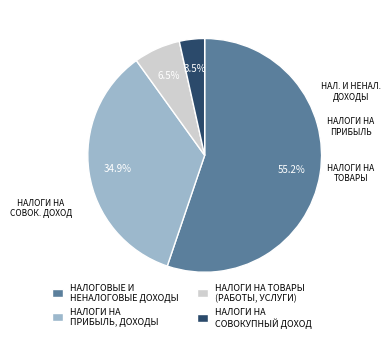

Do НАЛОГИ НА ПРИБЫЛЬ, ДОХОДЫ and НАЛОГИ НА ТОВАРЫ (РАБОТЫ, УСЛУГИ) together represent more than half of the pie?

No